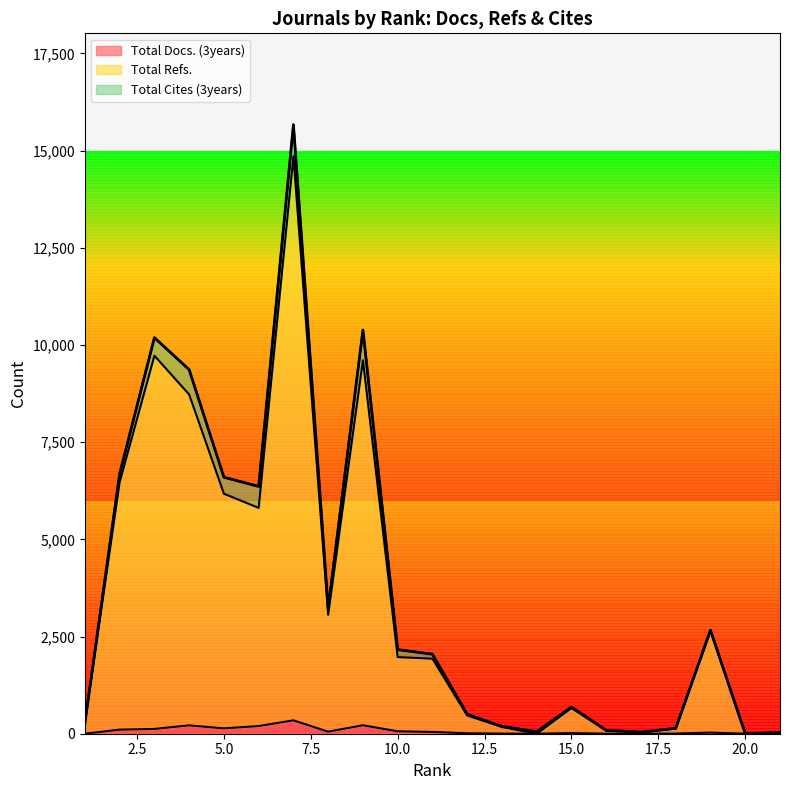

Which has a higher value, 17 or 4?

4